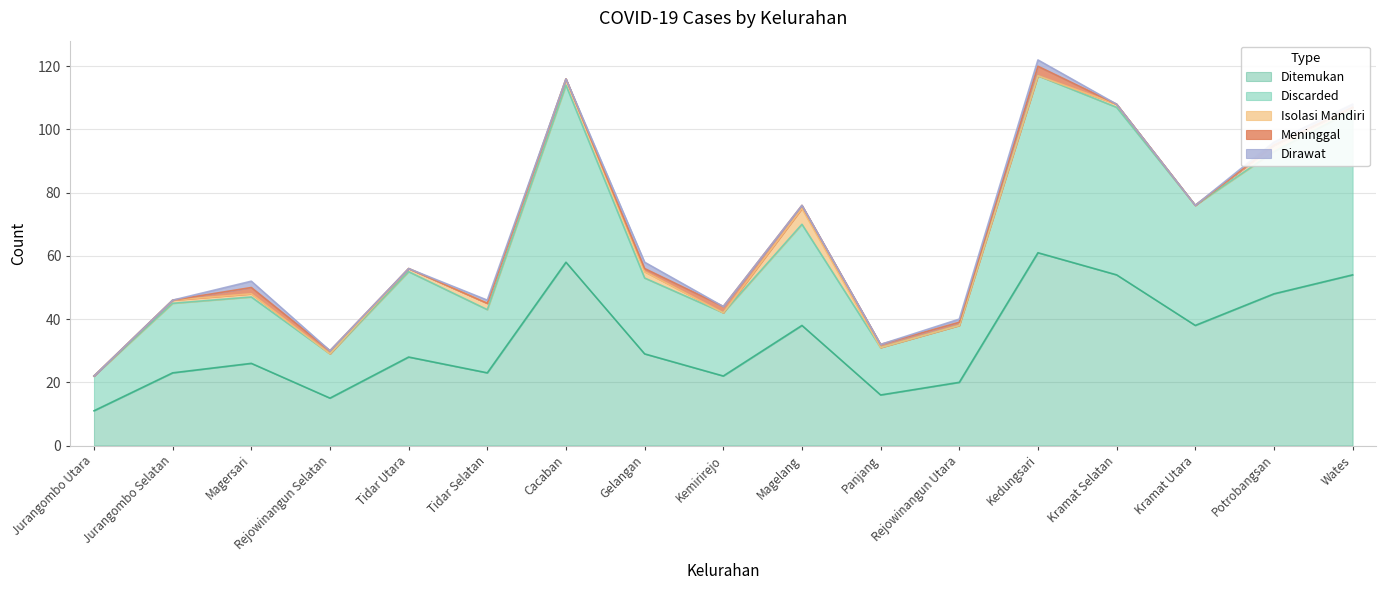

Which series has the largest total across all categories?

Ditemukan